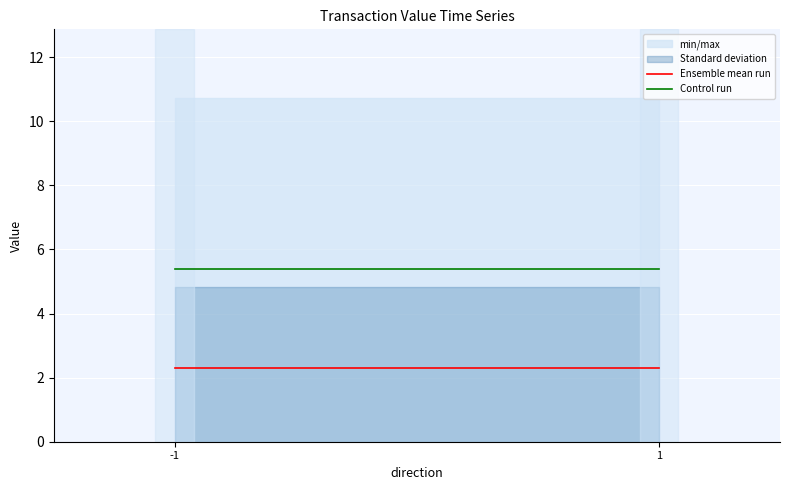

Rank the series by their average value, from lowest to highest.

Ensemble mean run, Control run